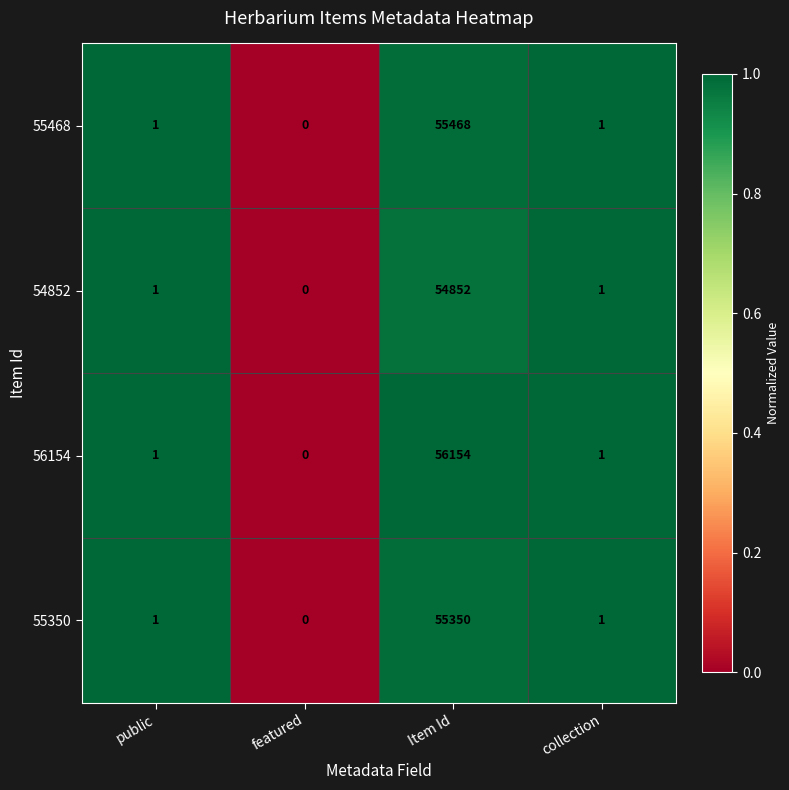

Between Item Id and collection, which series saw the biggest shift?

56154